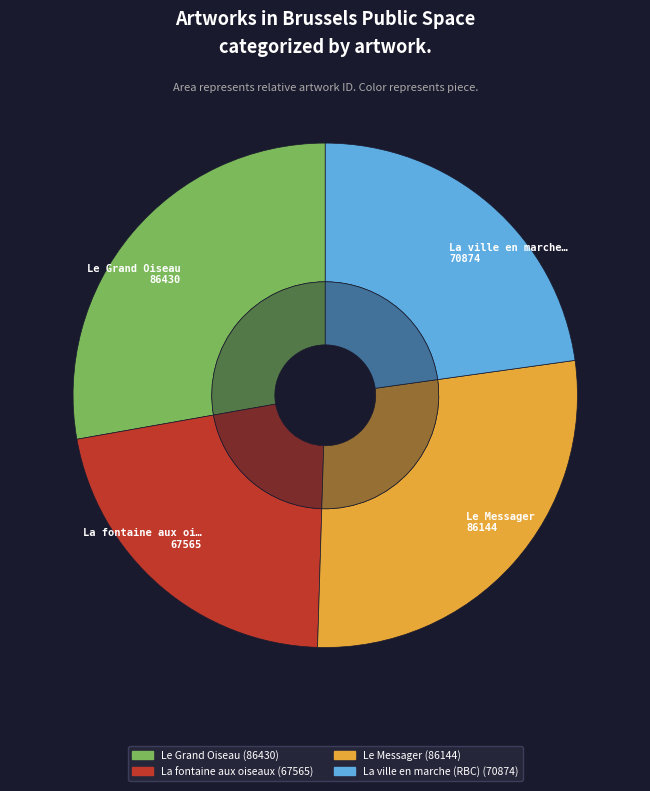

Count the number of slices in the pie.

4